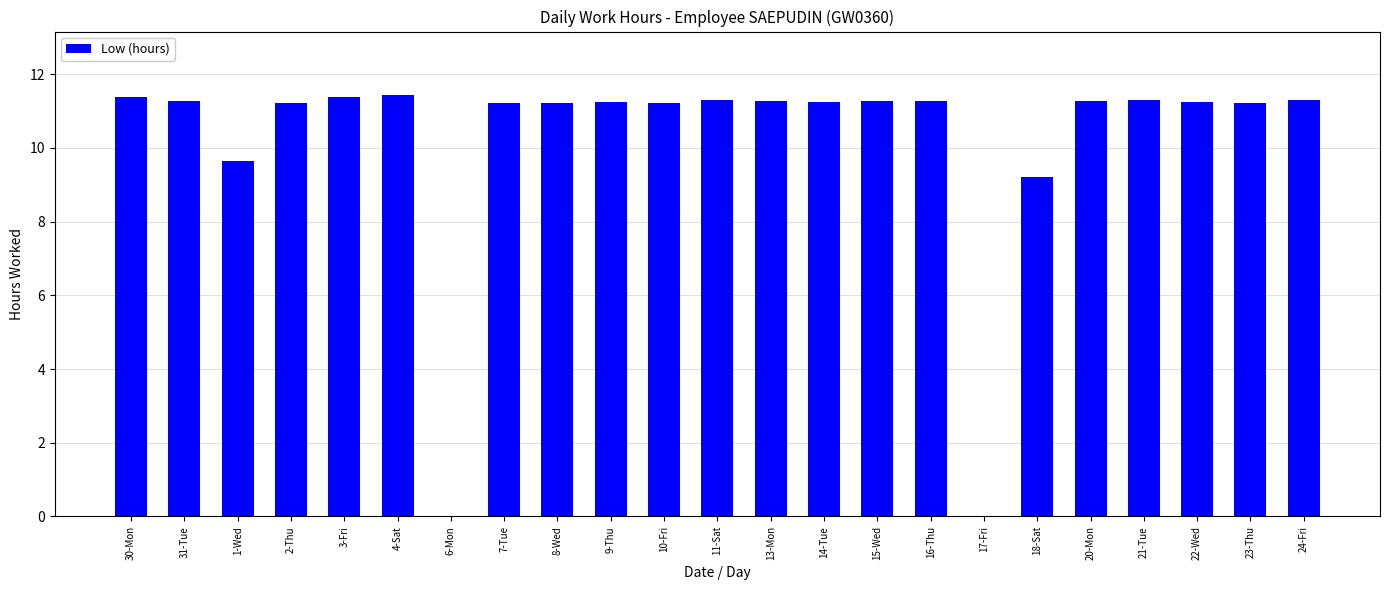

The chart shows a value of 16.8 at 2-Thu. True or false?

False